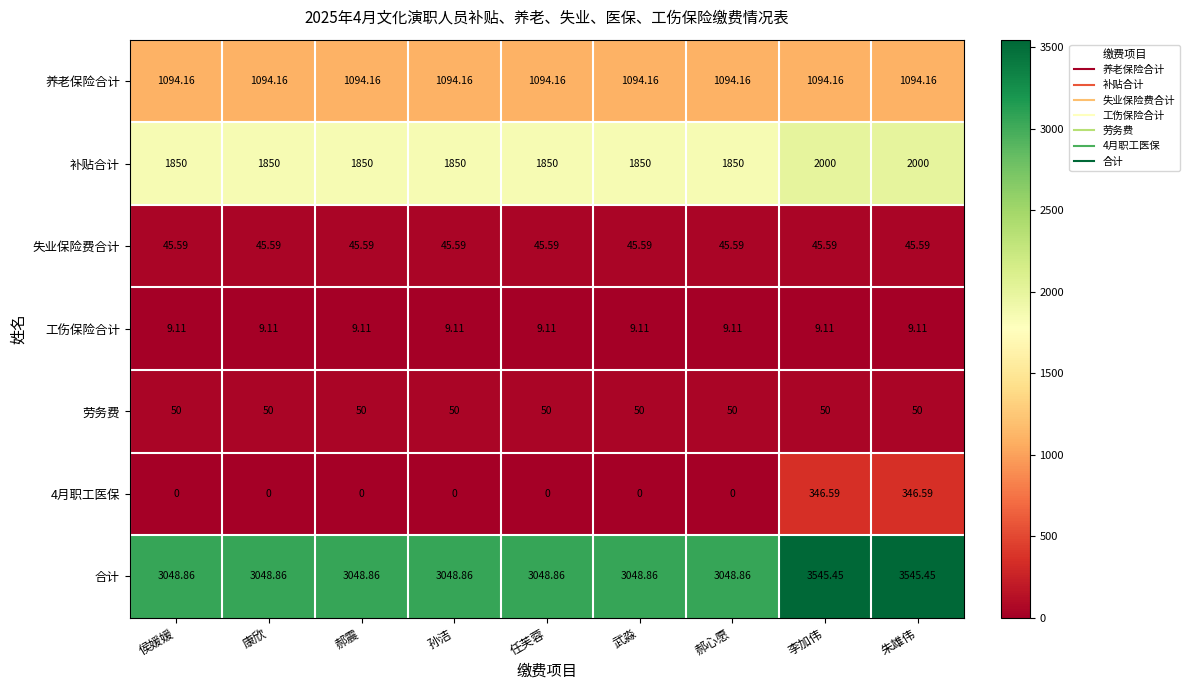

Which series has the largest total across all categories?

合计